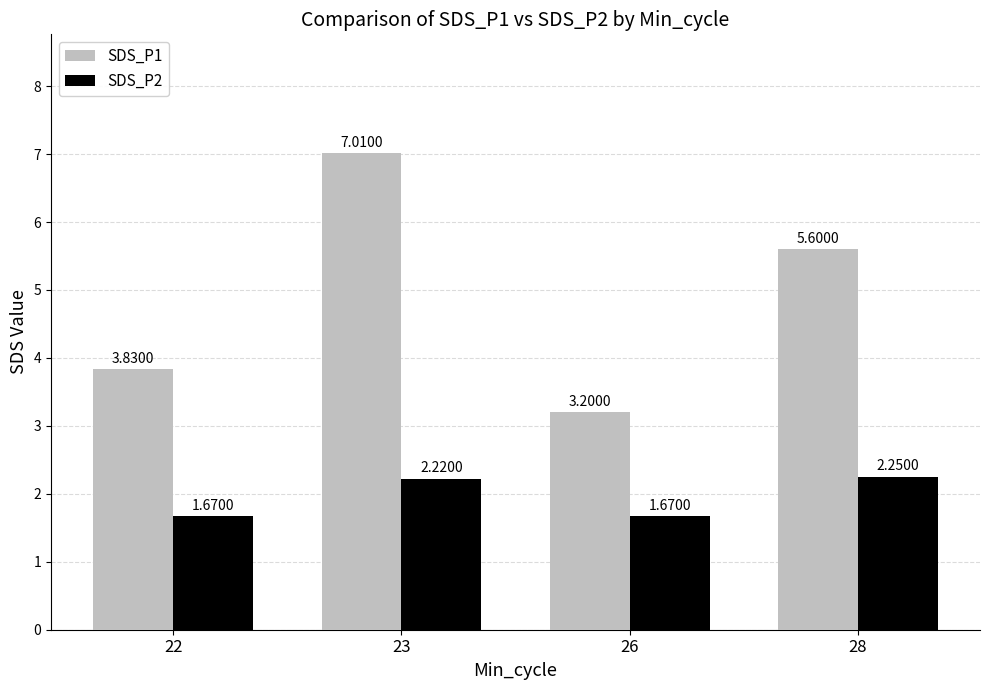

How many bars are there in total?

8